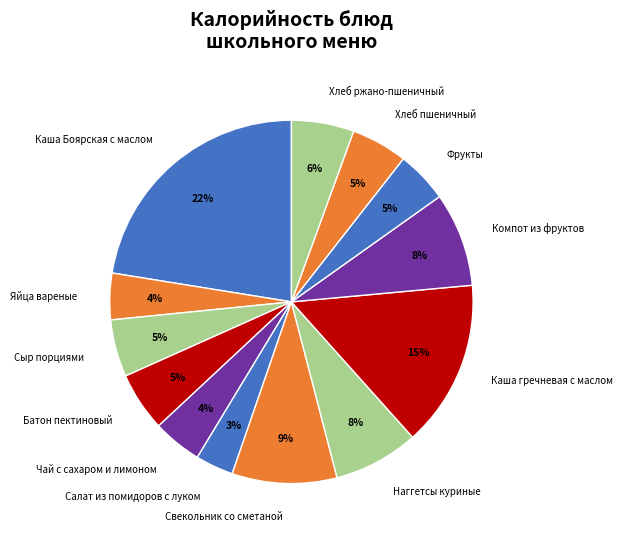

What percentage is the Компот из фруктов slice, to the nearest percent?

8%